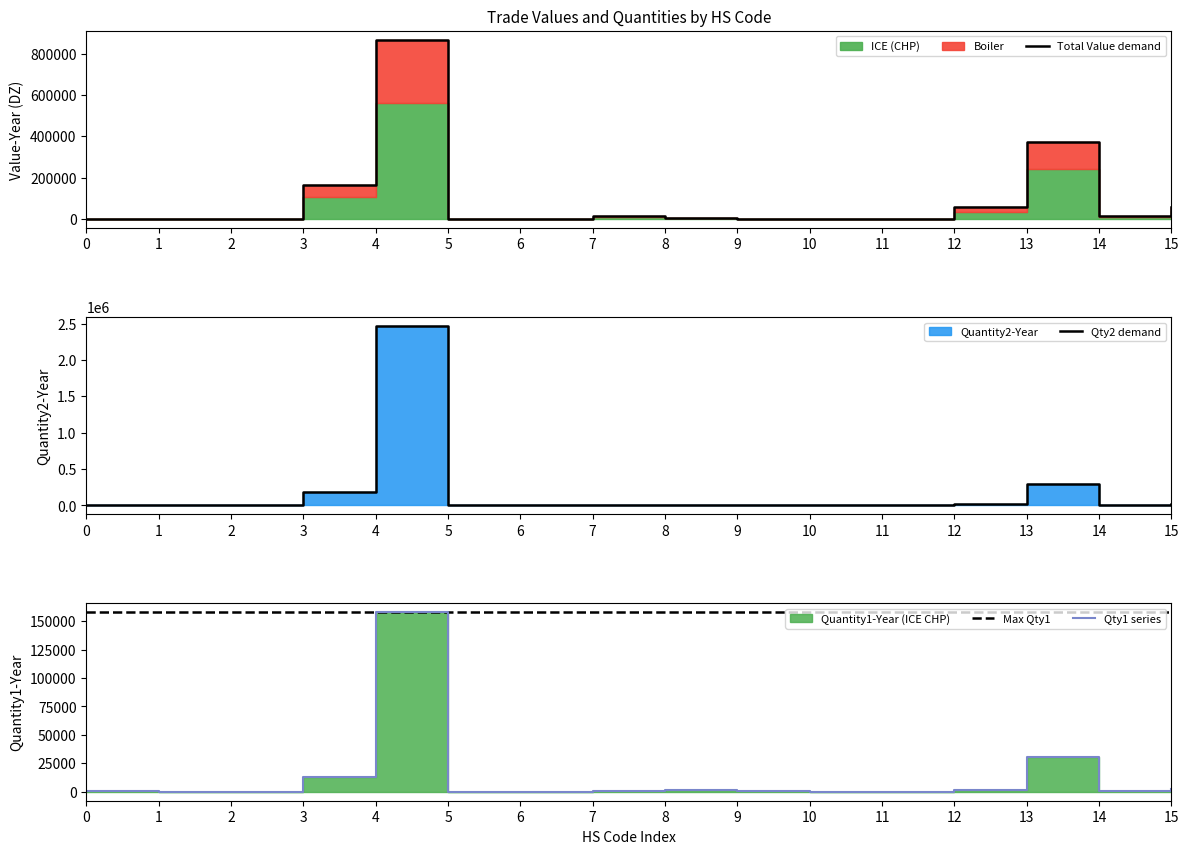

What is the difference between the highest and lowest values at 7?

157424